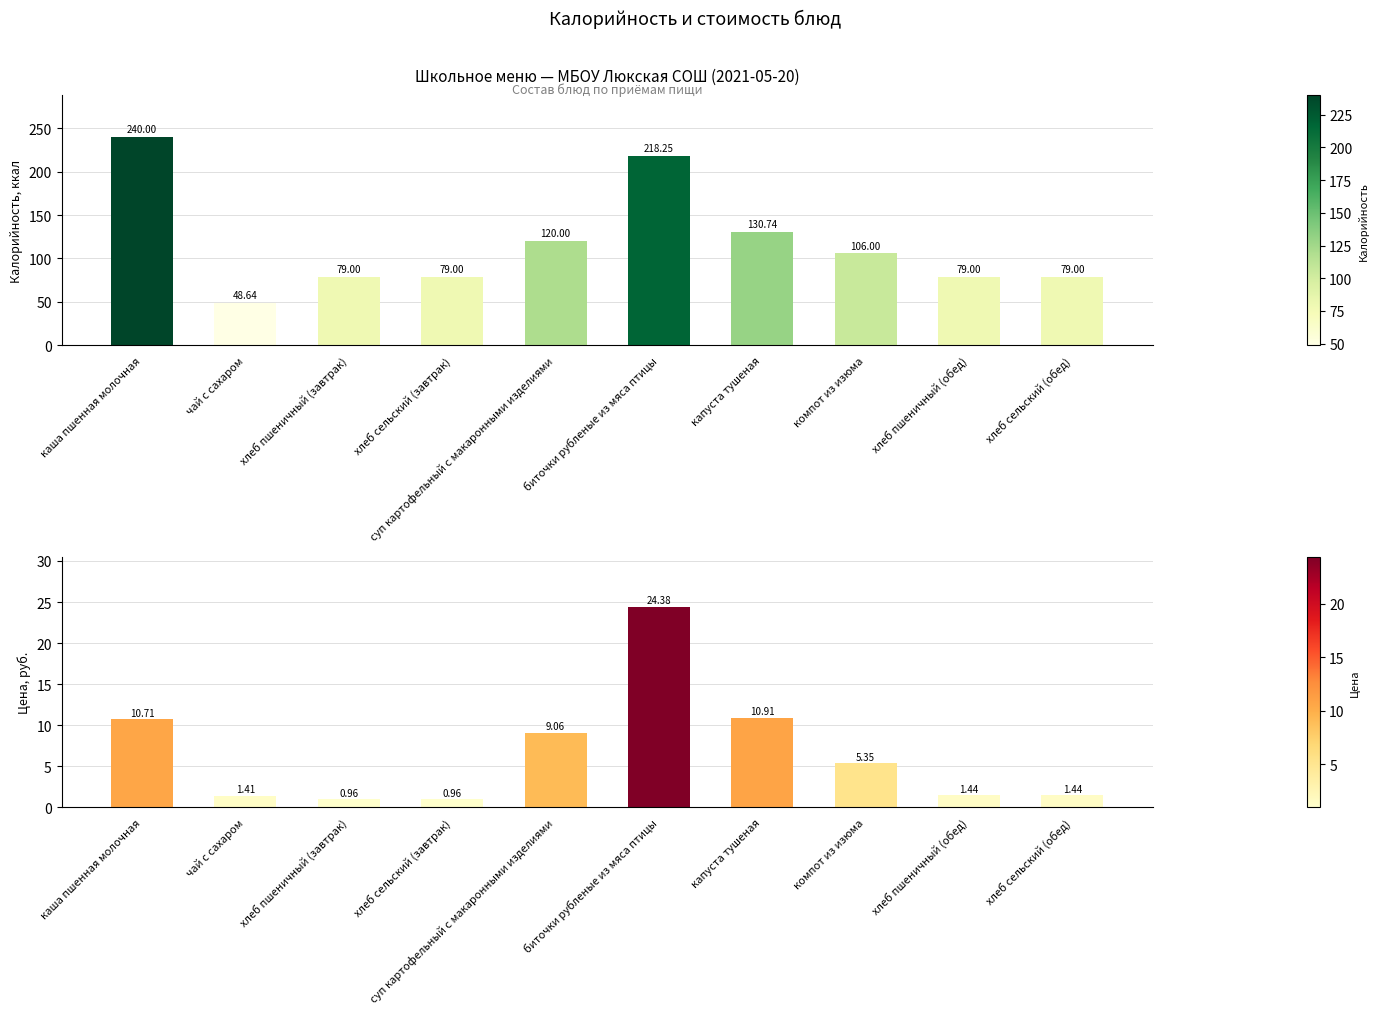

What is the difference between the second highest and second lowest values in the Калорийность series?

139.2